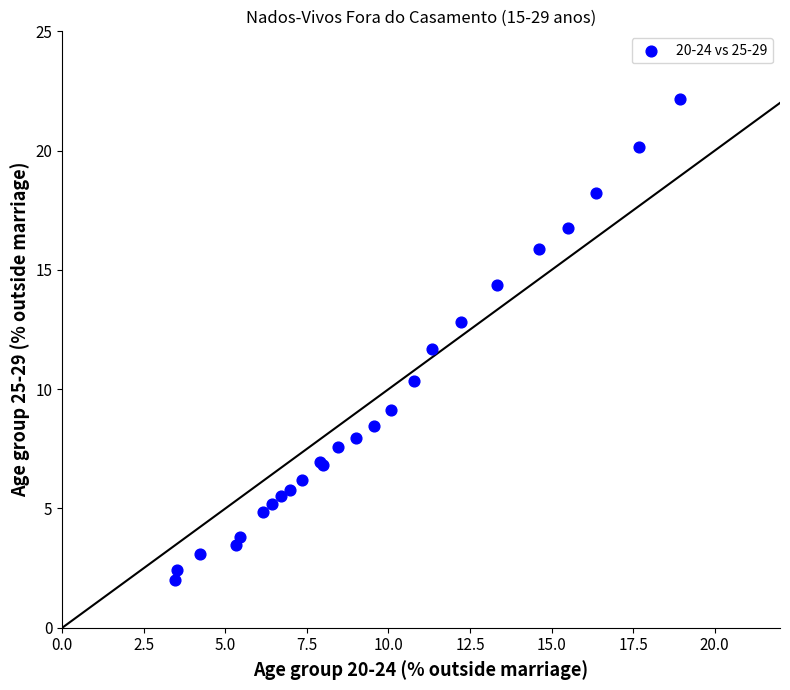

What Y value in the scatter plot is closest to 12?

11.7